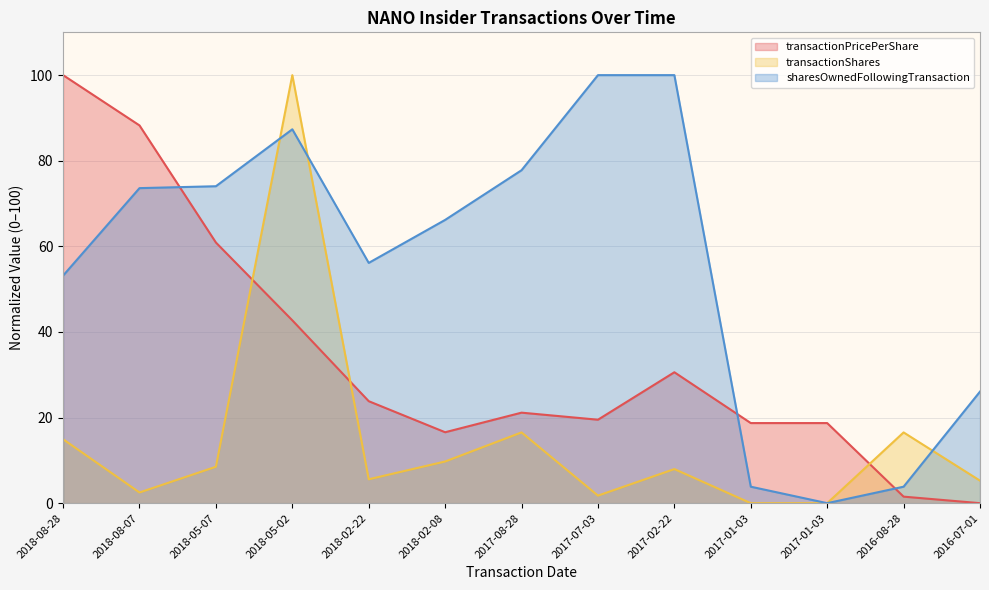

What is the label of the 7th point from the left?

2017-08-28